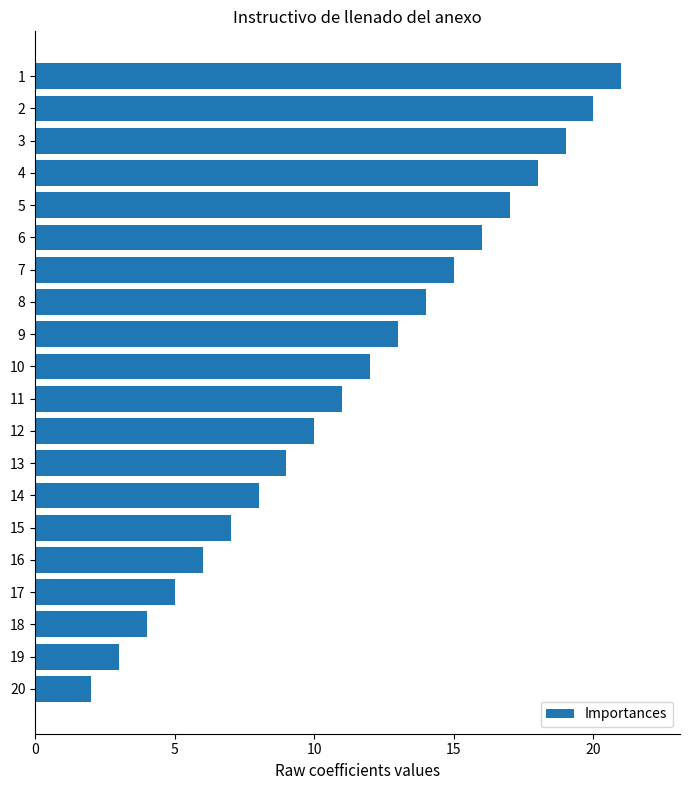

Where is the data nearest to the value 11?

11